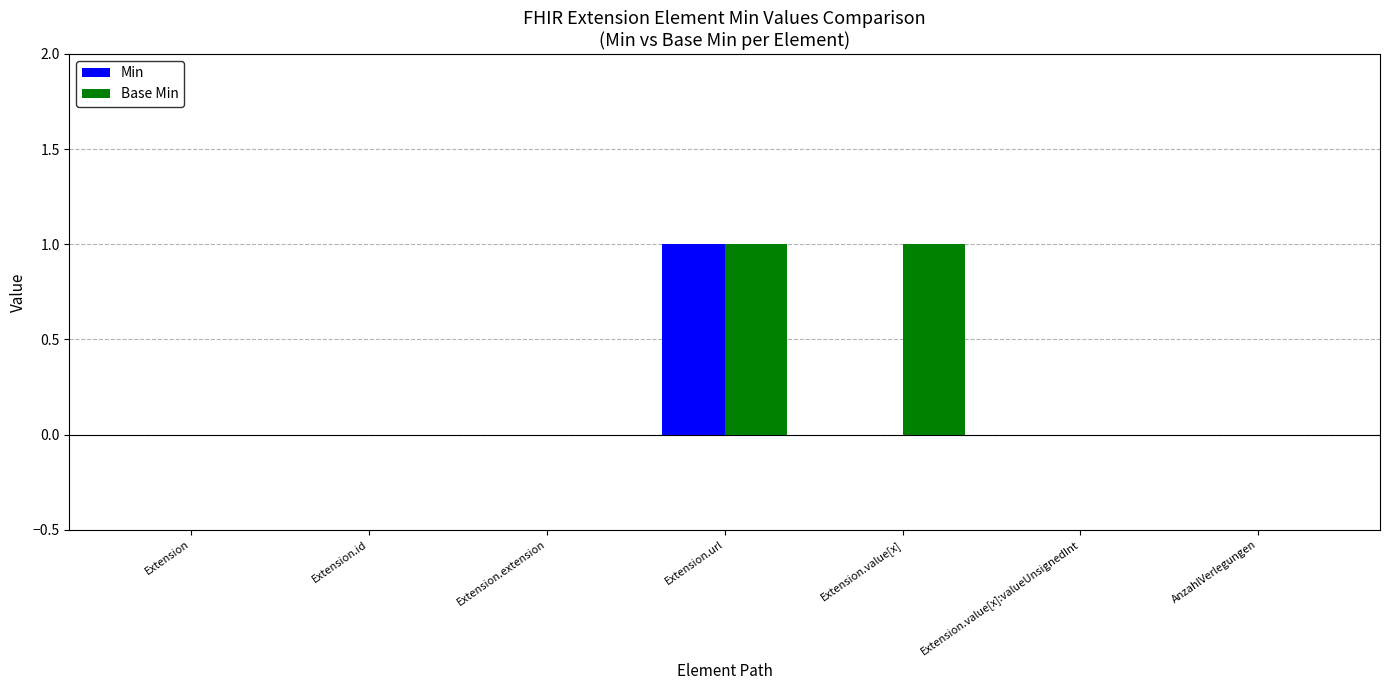

Between Extension.value[x] and AnzahlVerlegungen, which series saw the biggest shift?

Base Min